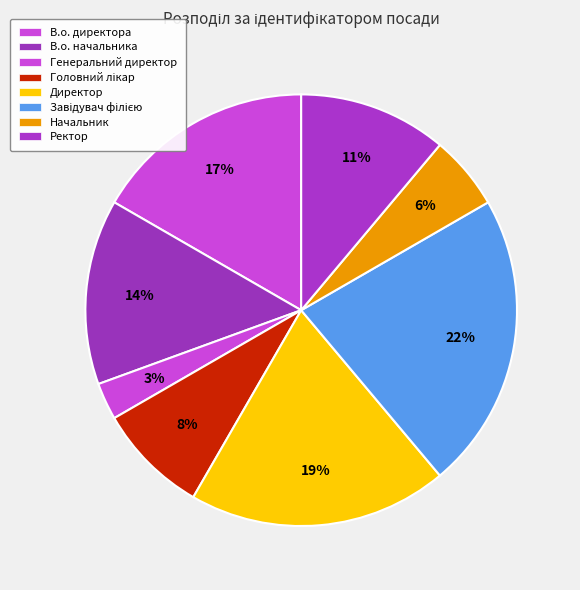

Does Директор account for over 50% of the chart?

No